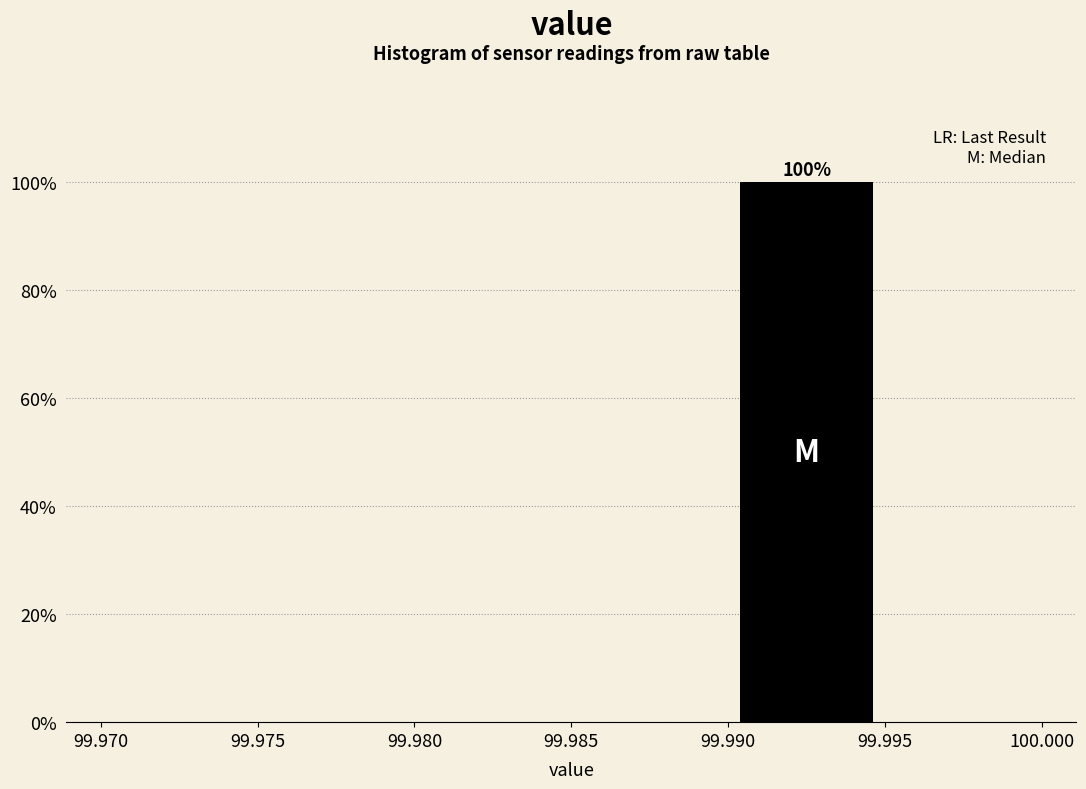

Which range on the x-axis has the tallest bar?

99.990 to 99.995